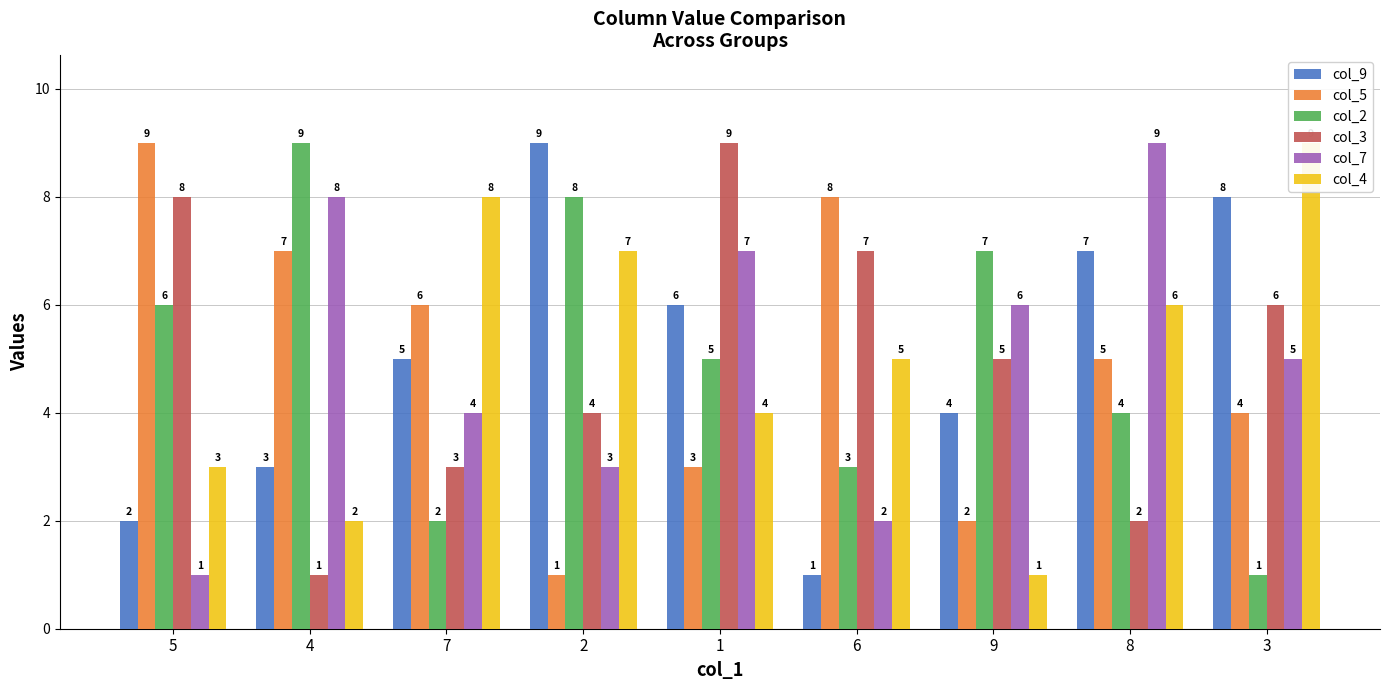

Reading left to right, what are all the values shown in this chart?

col_9: 2	3	5	9	6	1	4	7	8
col_5: 9	7	6	1	3	8	2	5	4
col_2: 6	9	2	8	5	3	7	4	1
col_3: 8	1	3	4	9	7	5	2	6
col_7: 1	8	4	3	7	2	6	9	5
col_4: 3	2	8	7	4	5	1	6	9